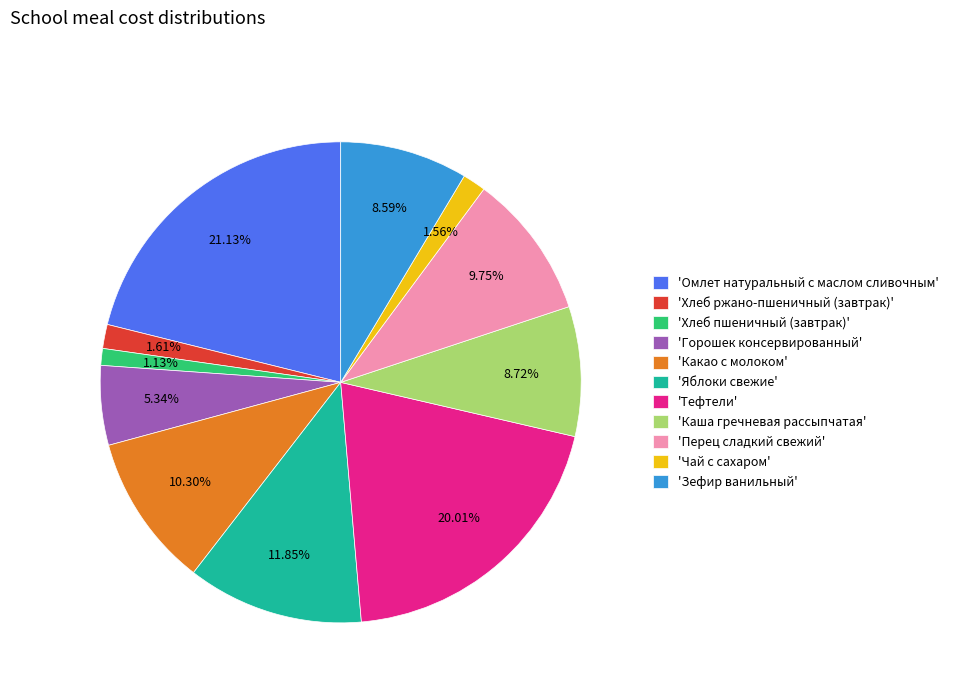

Between 'Горошек консервированный' and 'Хлеб ржано-пшеничный (завтрак)', which is larger?

'Горошек консервированный'